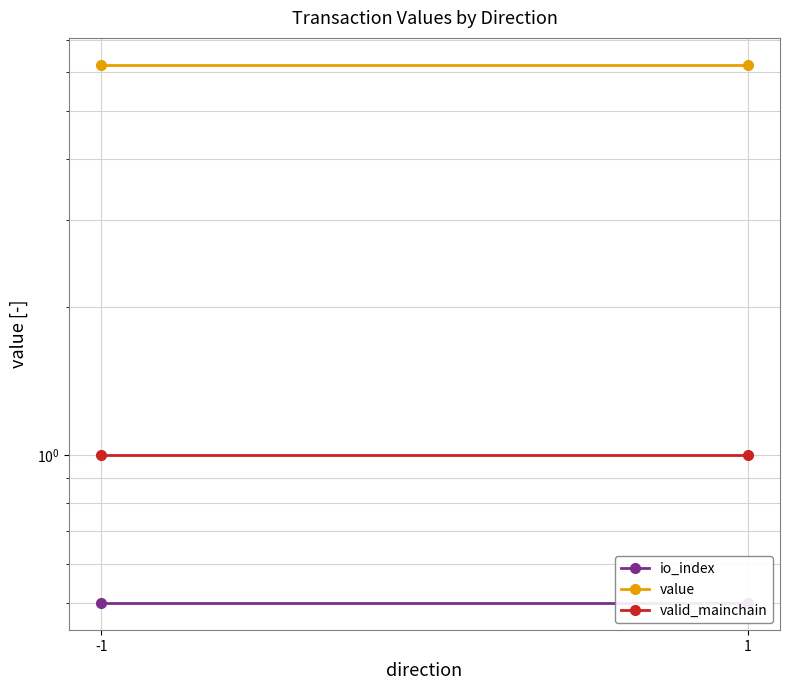

Between 1 and -1, which is larger?

1